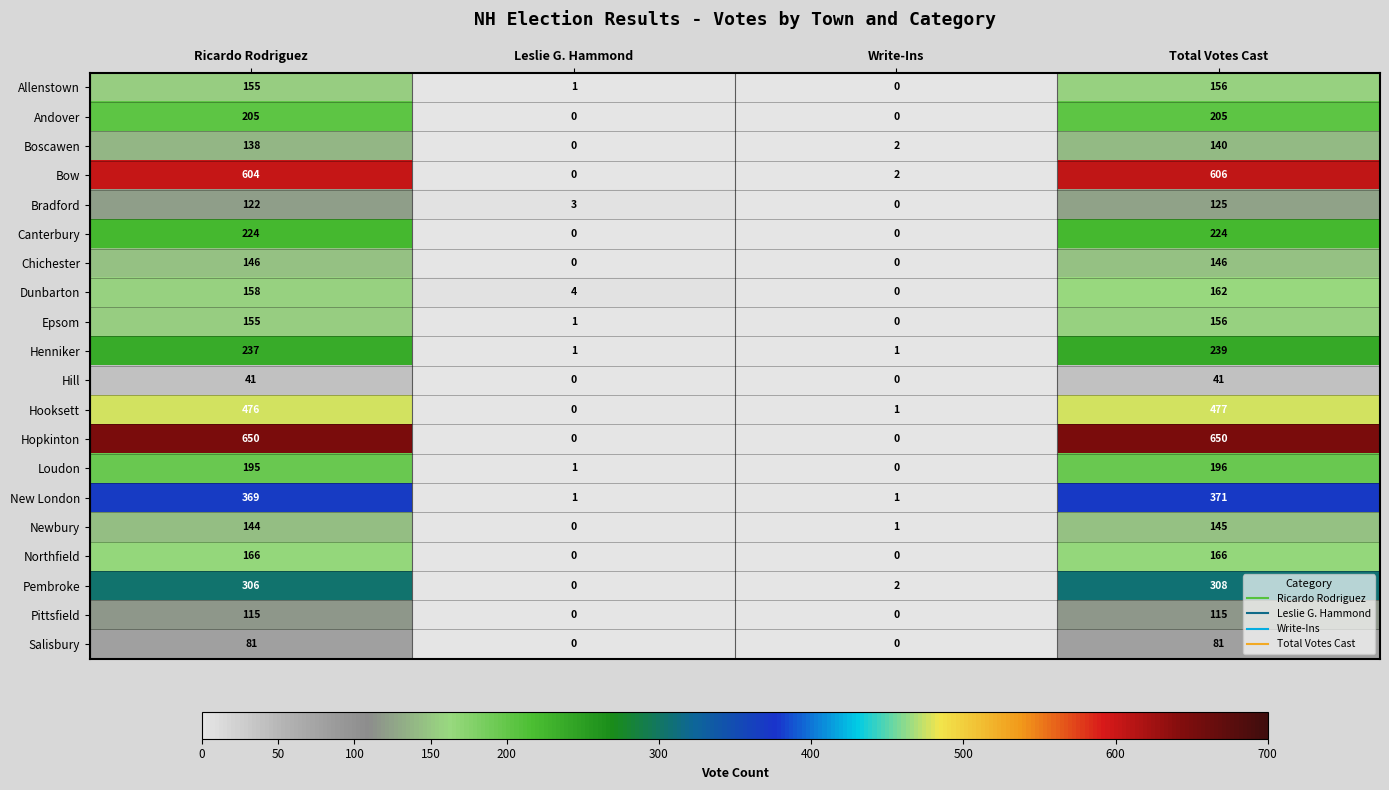

What is the highest value of the Boscawen series?

140